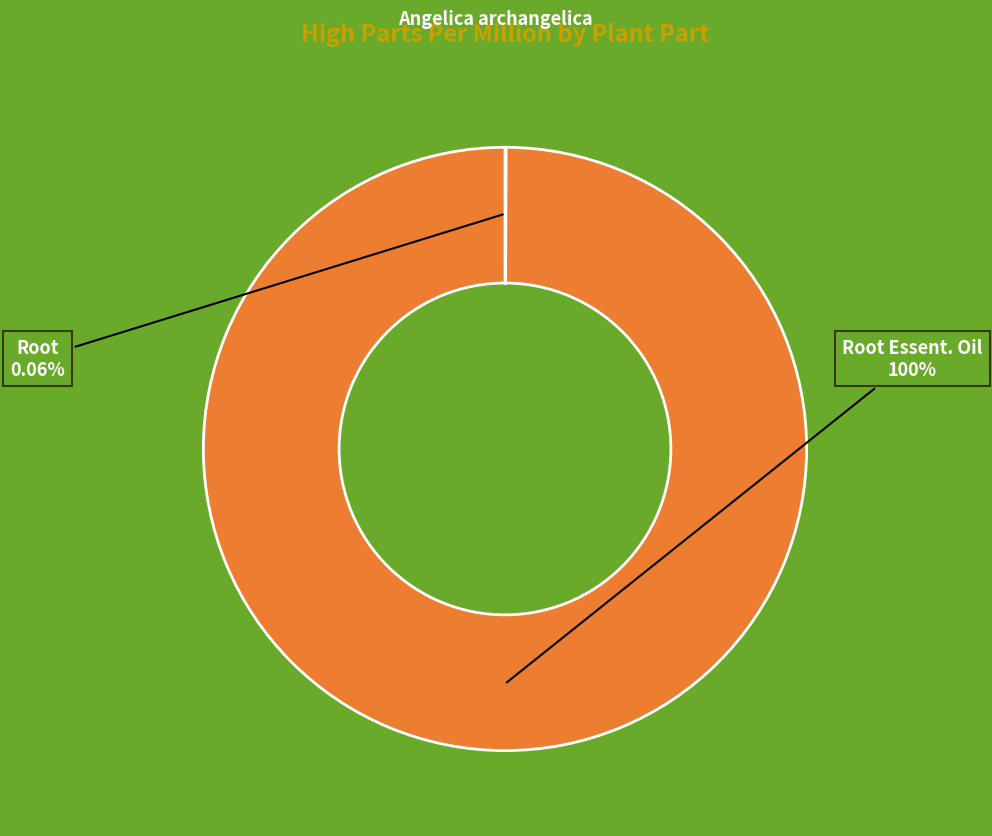

Does any single category account for the majority?

Yes